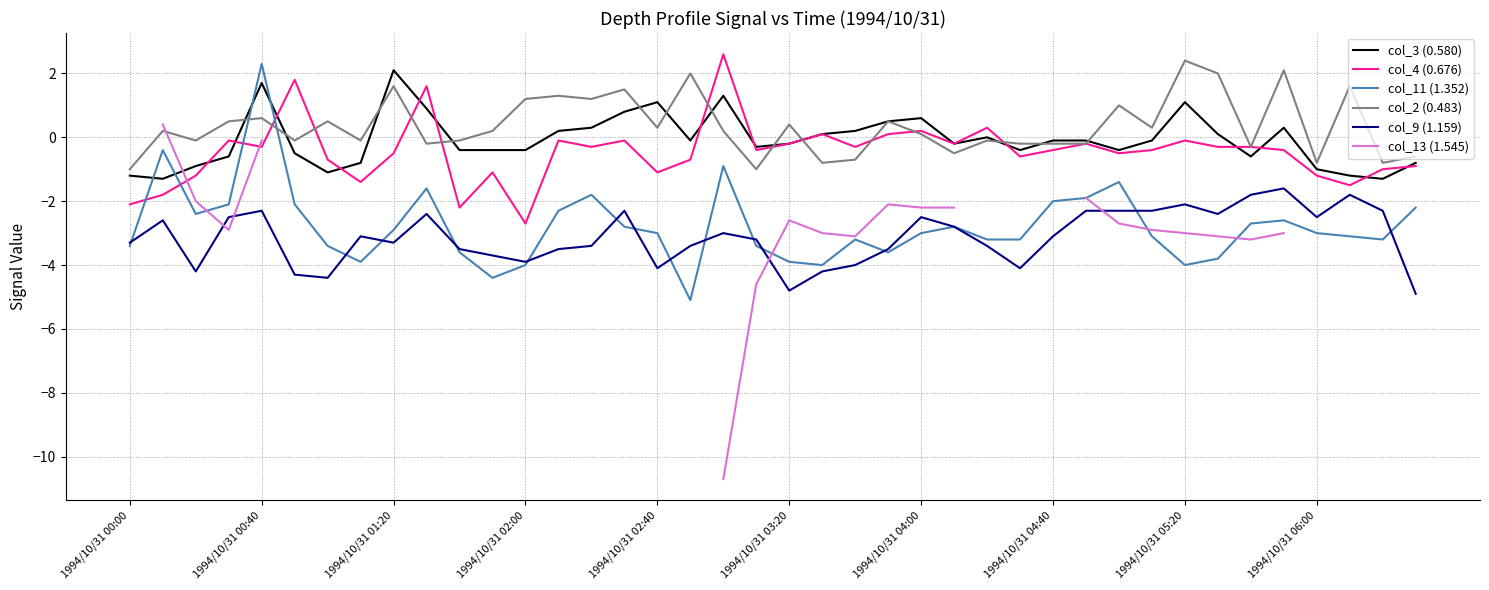

The value of col_11 (1.352) at 39 is -1.2. True or false?

False